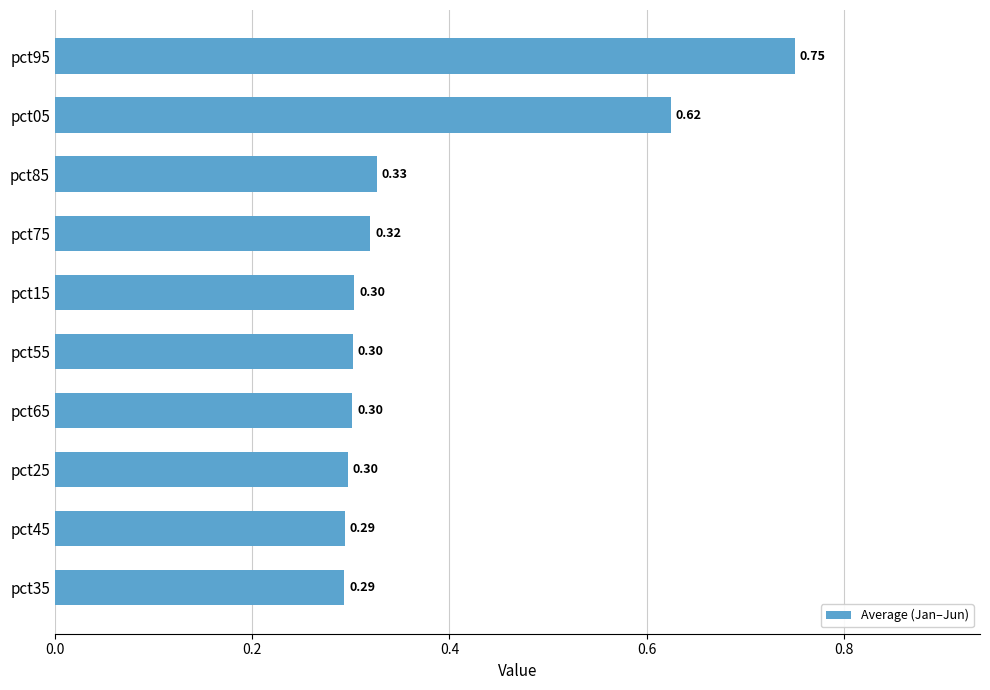

At which category does the chart reach its peak across all series?

pct95